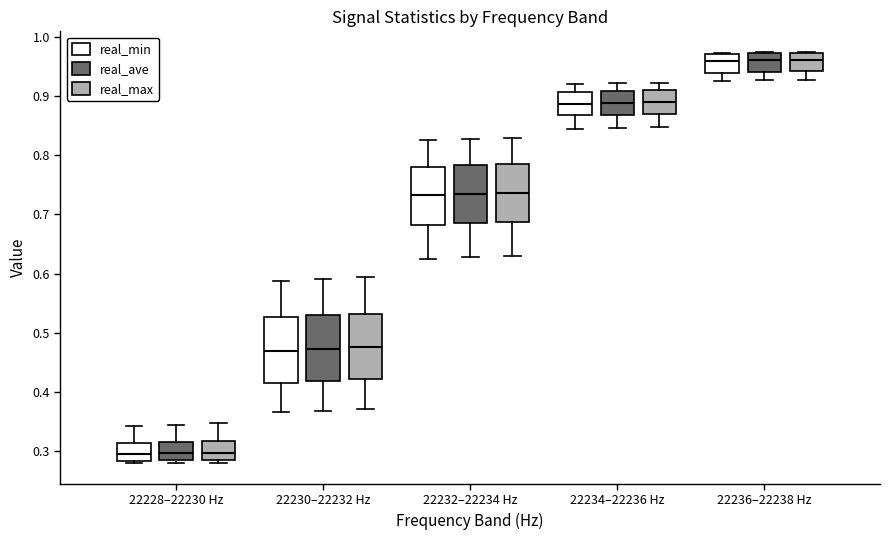

Where does the upper whisker of the box for 22228–22230 Hz (real_min) end on the y-axis? The values are not printed on the chart, so give them approximately, as read against the axis.

0.34